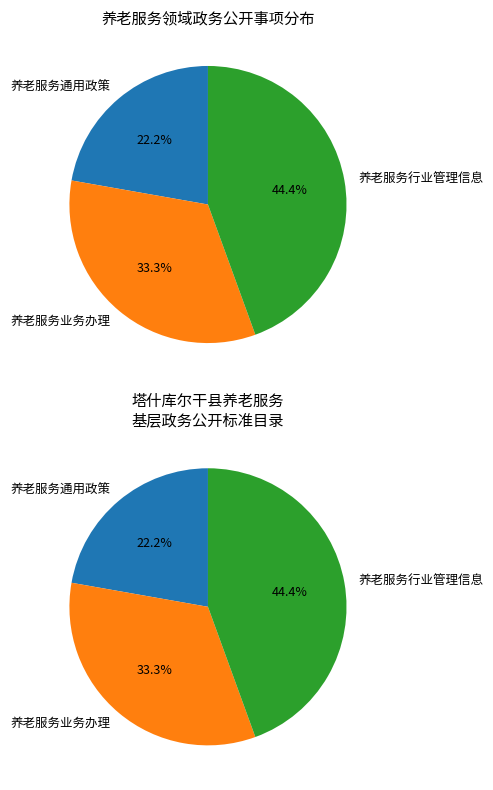

What percentage is the 养老服务业务办理 slice, to the nearest percent?

33%